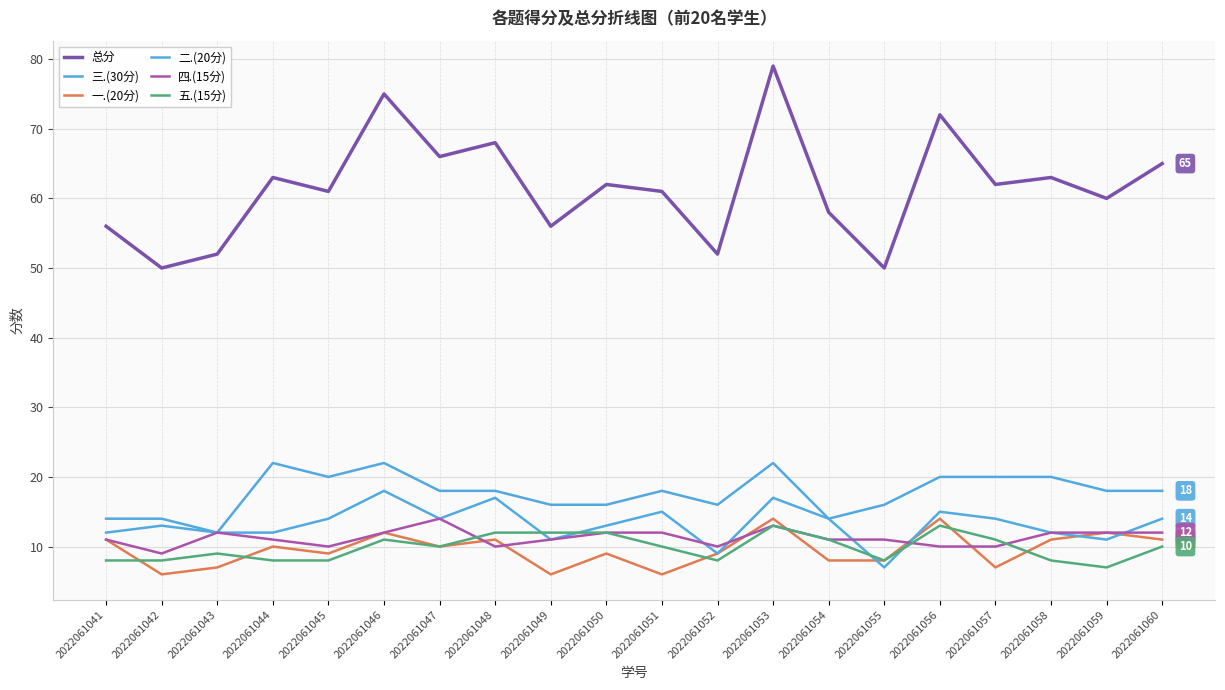

Reading left to right, what are all the values shown in this chart?

总分: 56	50	52	63	61	75	66	68	56	62	61	52	79	58	50	72	62	63	60	65
三.(30分): 14	14	12	22	20	22	18	18	16	16	18	16	22	14	16	20	20	20	18	18
一.(20分): 11	6	7	10	9	12	10	11	6	9	6	9	14	8	8	14	7	11	12	11
二.(20分): 12	13	12	12	14	18	14	17	11	13	15	9	17	14	7	15	14	12	11	14
四.(15分): 11	9	12	11	10	12	14	10	11	12	12	10	13	11	11	10	10	12	12	12
五.(15分): 8	8	9	8	8	11	10	12	12	12	10	8	13	11	8	13	11	8	7	10